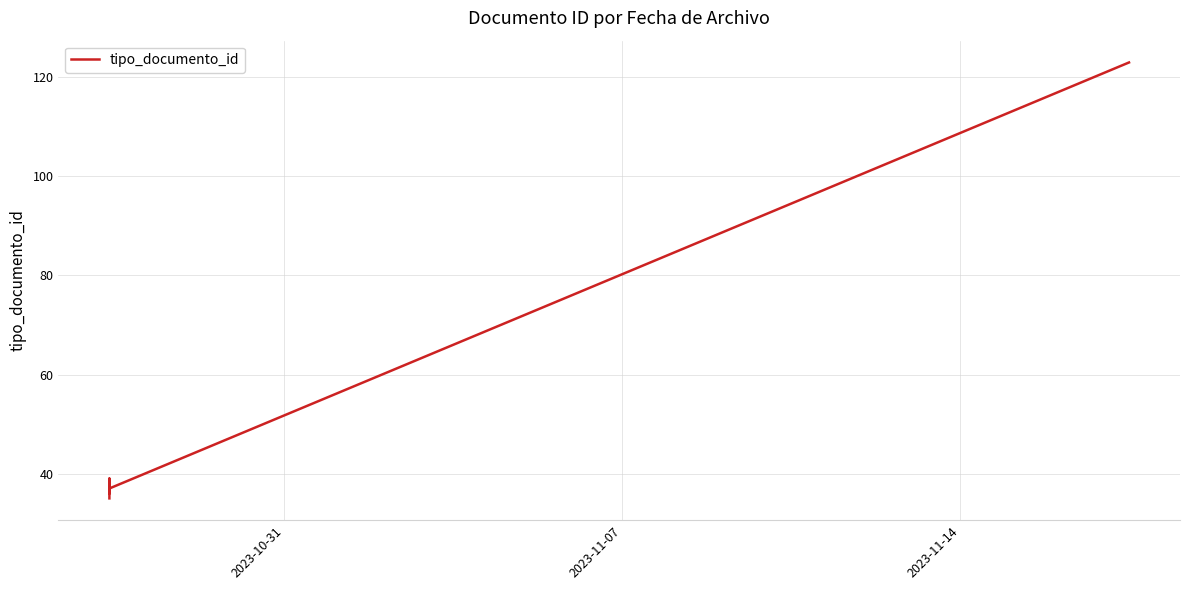

Does the chart have visible grid lines?

Yes